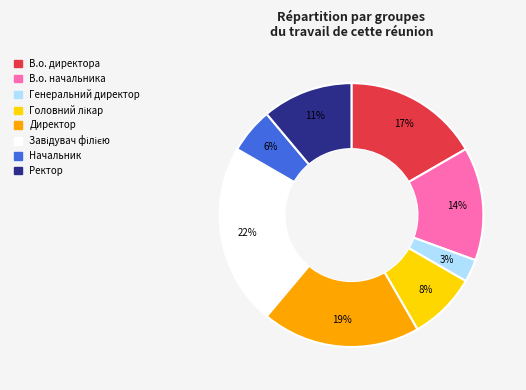

Combined, do Начальник and Директор account for over 50%?

No